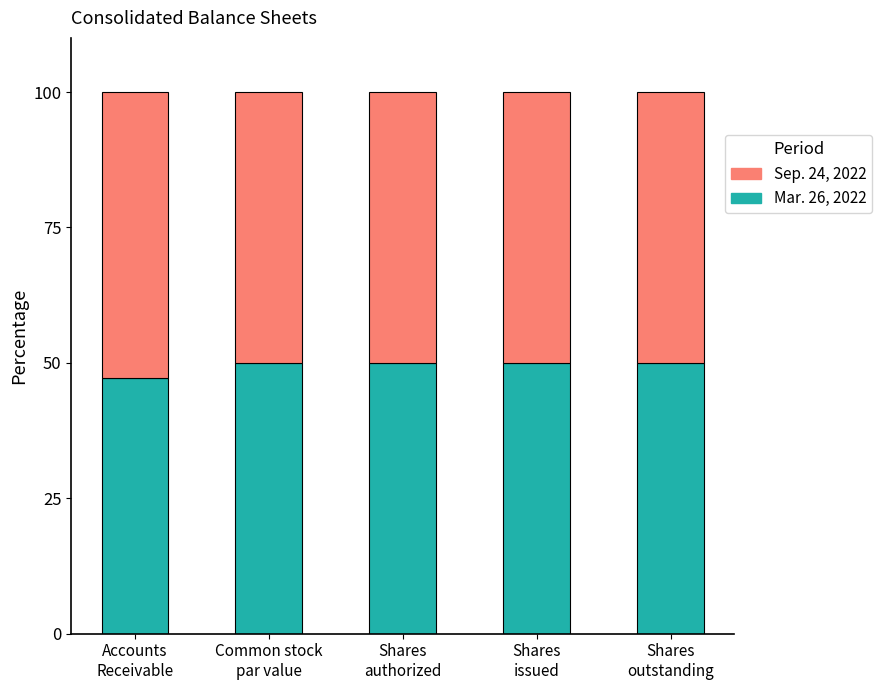

What is the minimum value for Mar. 26, 2022?

47.2